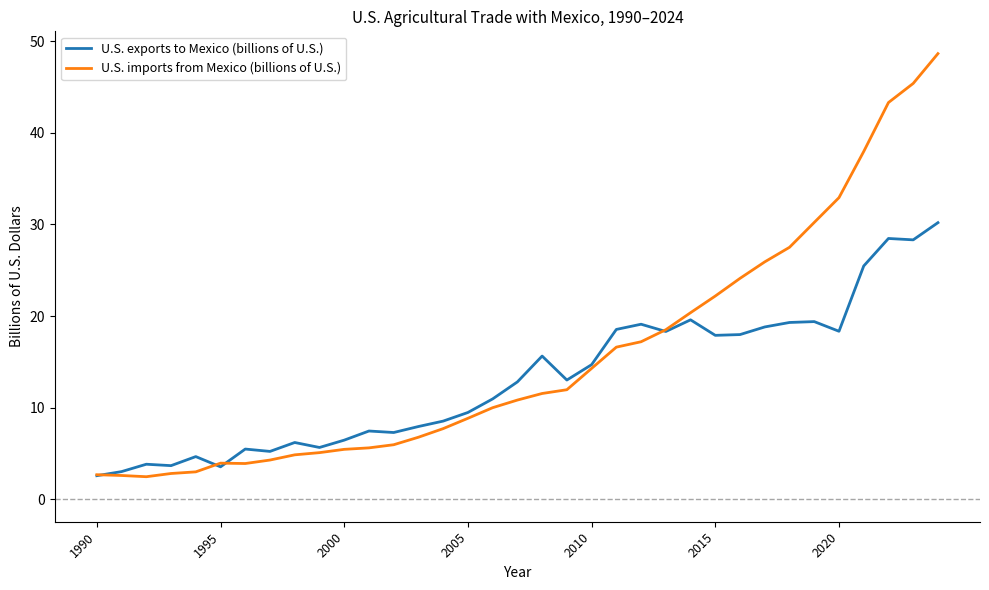

Which series has the largest total across all categories?

U.S. imports from Mexico (billions of U.S.)